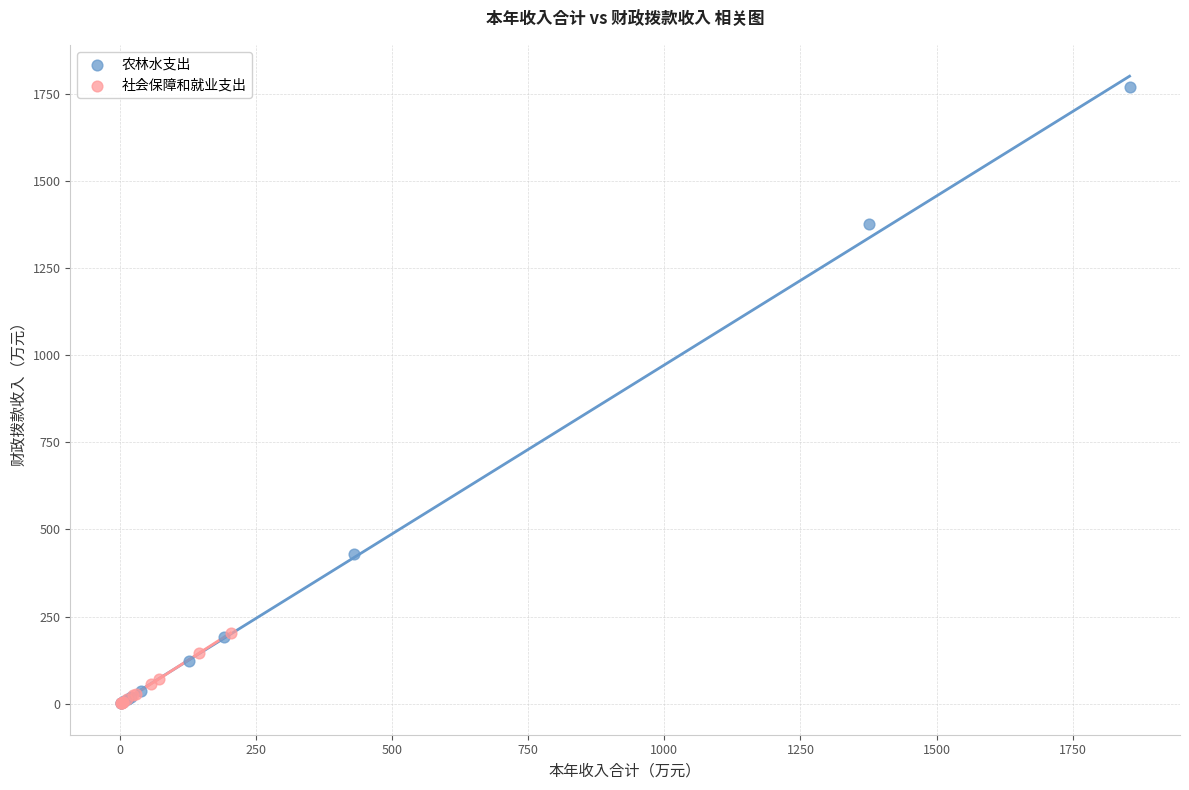

Which series reaches the maximum Y coordinate?

农林水支出